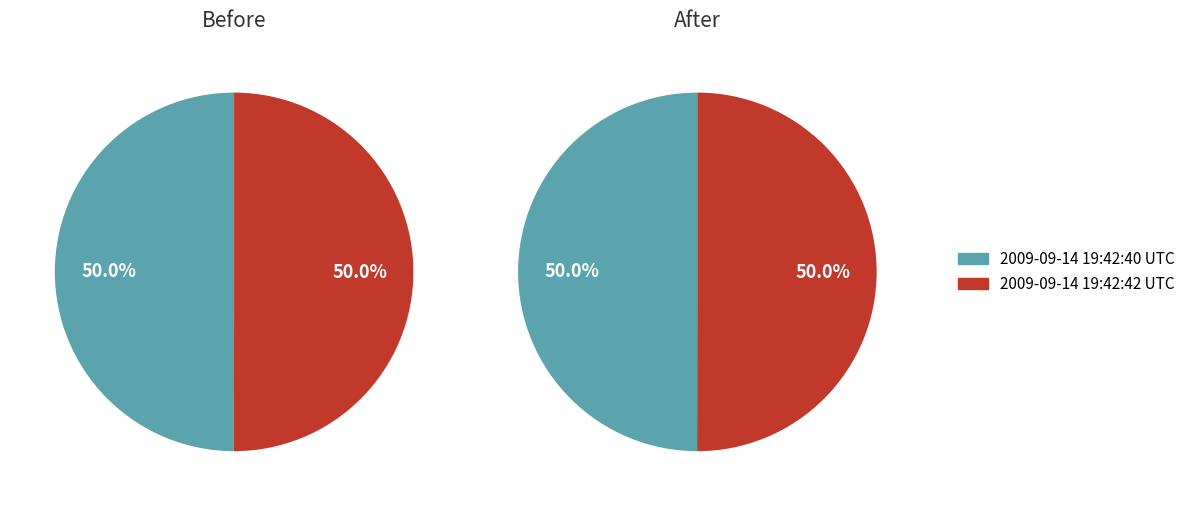

Which has a higher value, 2009-09-14 19:42:40 UTC or 2009-09-14 19:42:42 UTC?

2009-09-14 19:42:42 UTC